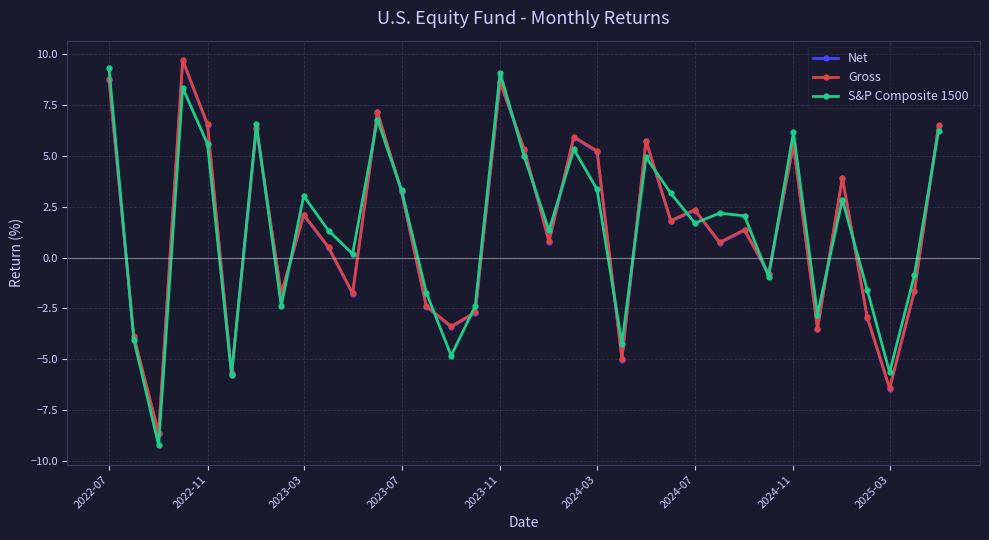

What is the value of the S&P Composite 1500 point at the 8th from the left?

-2.4